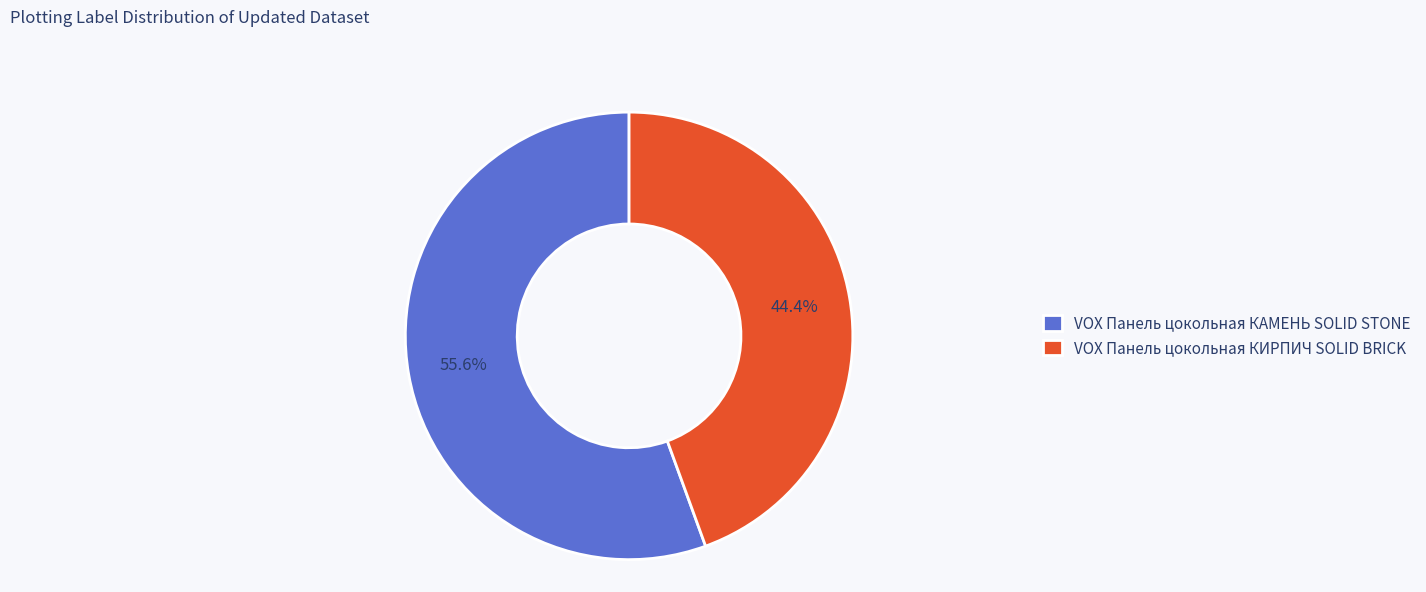

To the nearest percent, what portion does VOX Панель цокольная КИРПИЧ SOLID BRICK represent?

44%